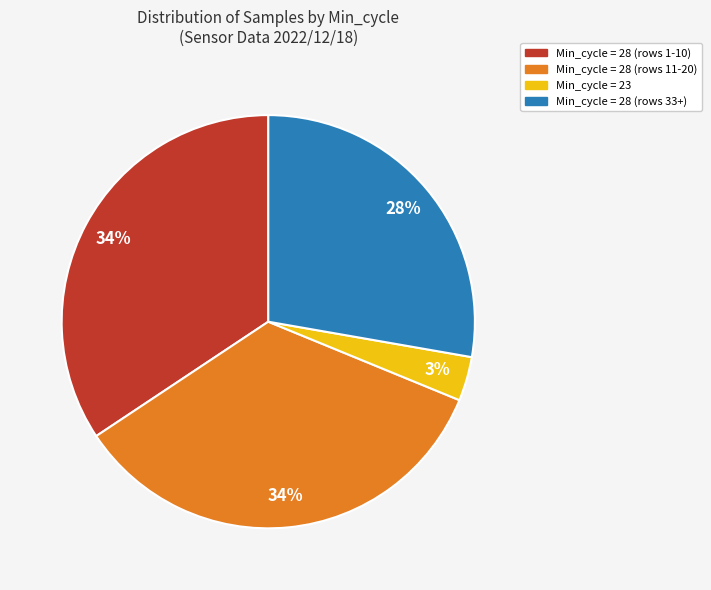

Is there a majority slice in this chart?

No